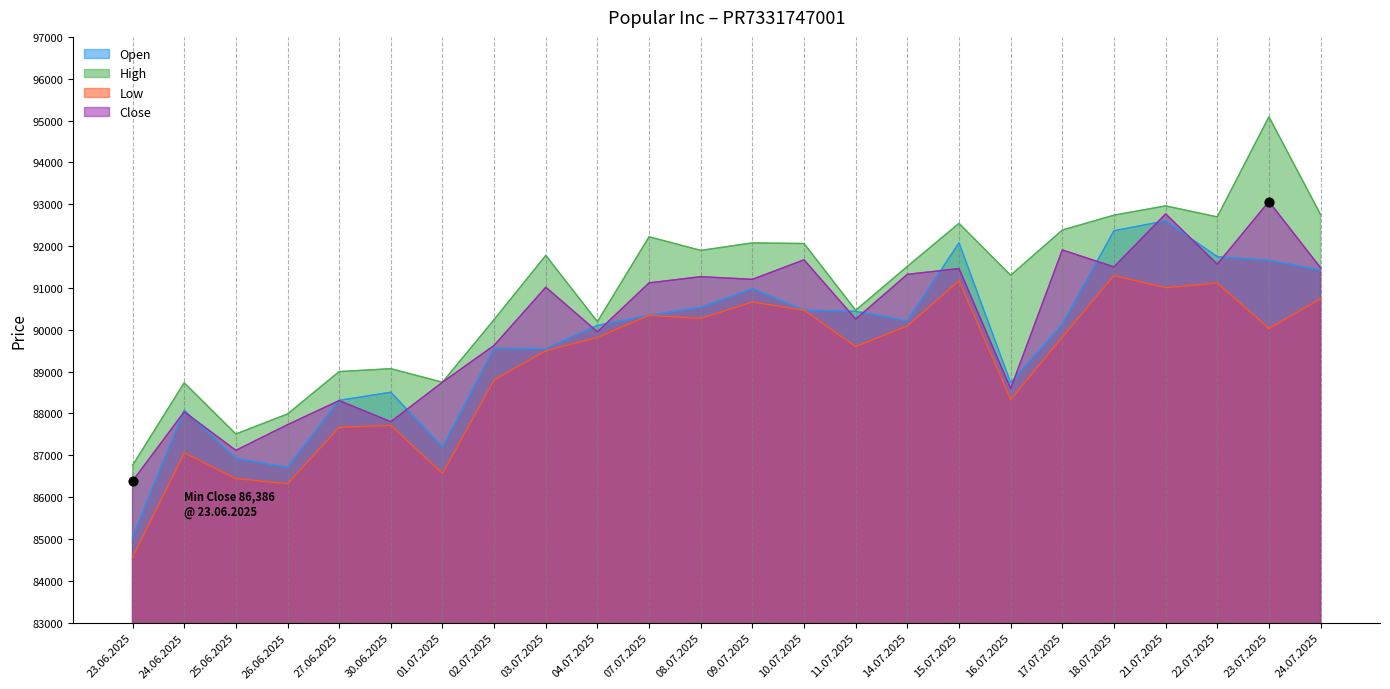

Is the value of Open at 17.07.2025 greater than the value of Close at 21.07.2025?

No